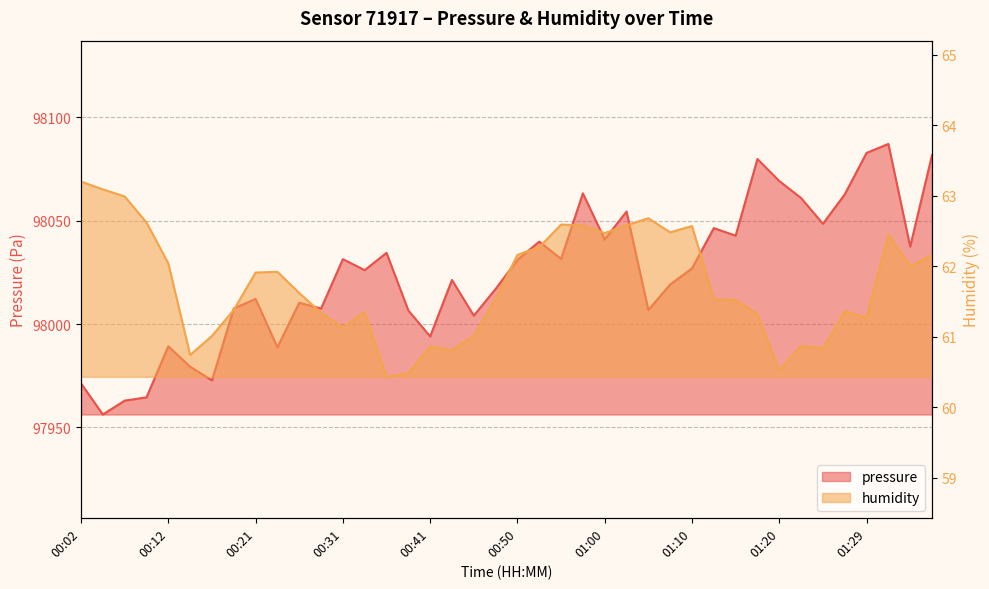

What is the spread (max minus min) of values at 00:26?

97948.7